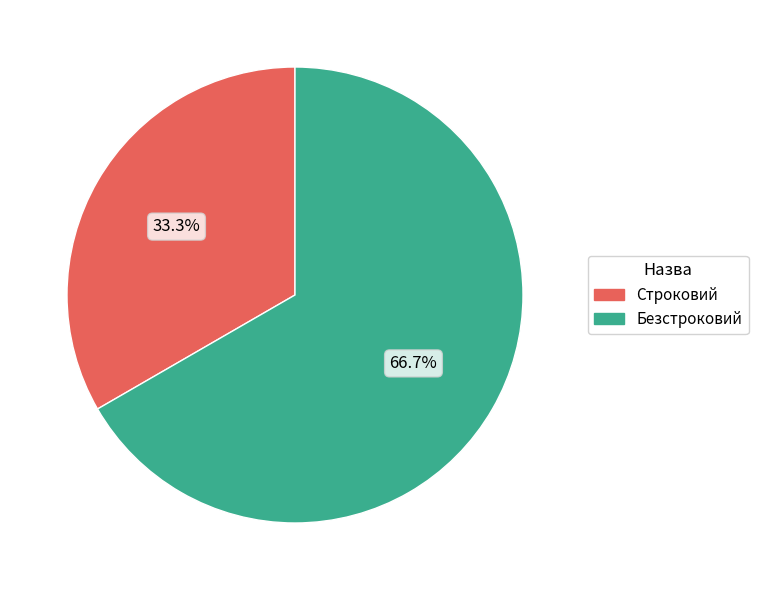

To the nearest percent, what percentage of the pie is Строковий?

33%